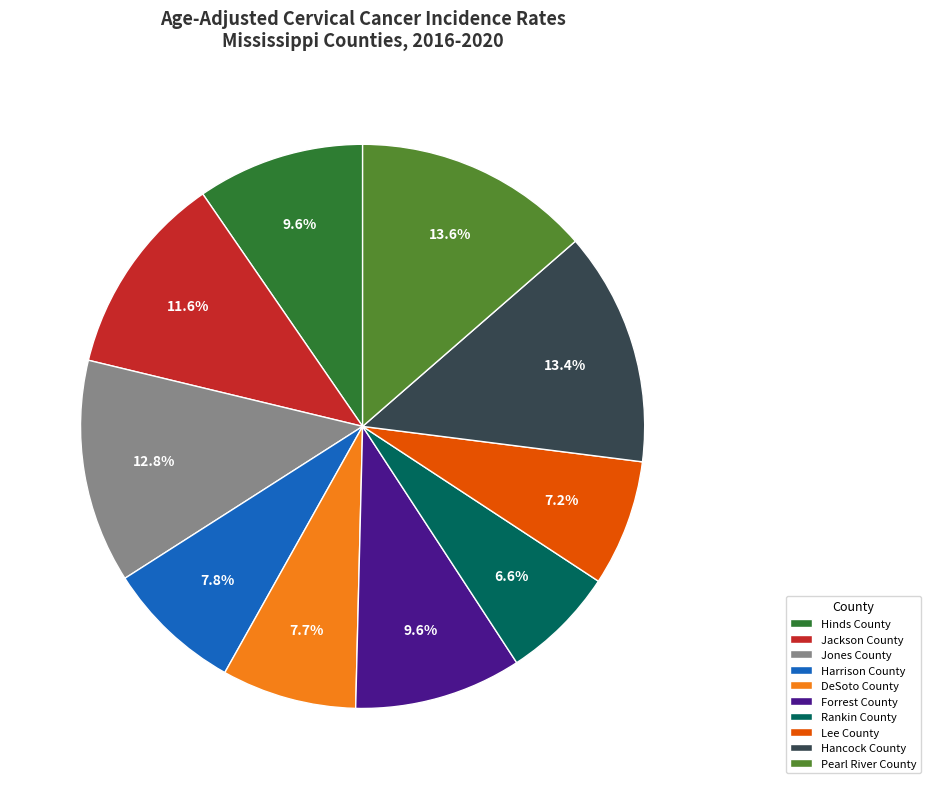

To the nearest percent, what is the difference between the largest and smallest slice percentages?

7%